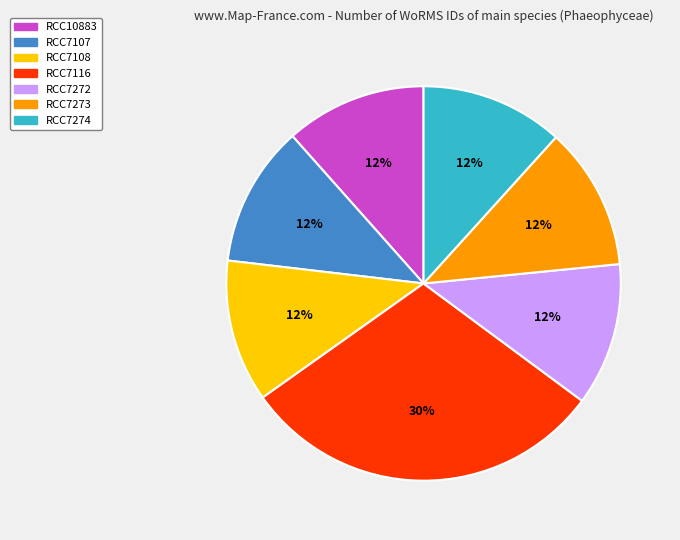

How many slices are in this pie chart?

7